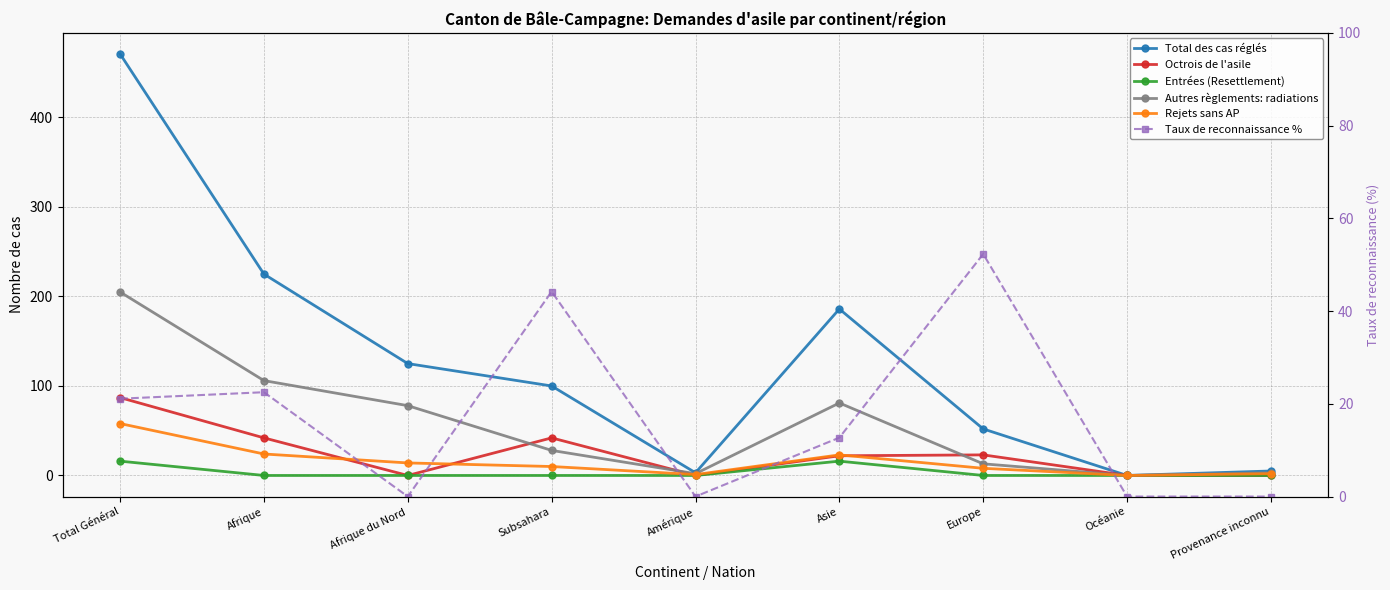

Is this an area chart (filled region under the line)?

No